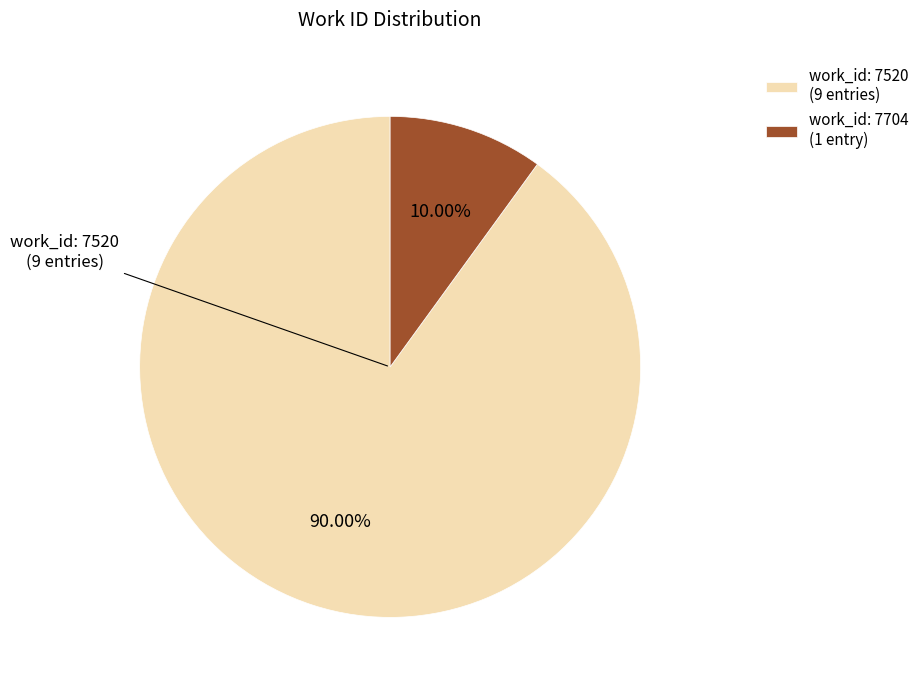

Is the sum of work_id: 7704 (1 entry) and work_id: 7520 (9 entries) greater than half?

Yes